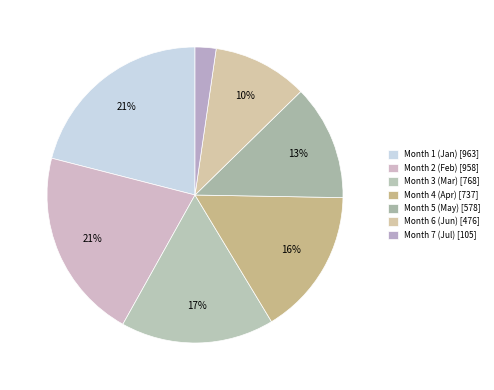

How many segments does this pie chart have?

7